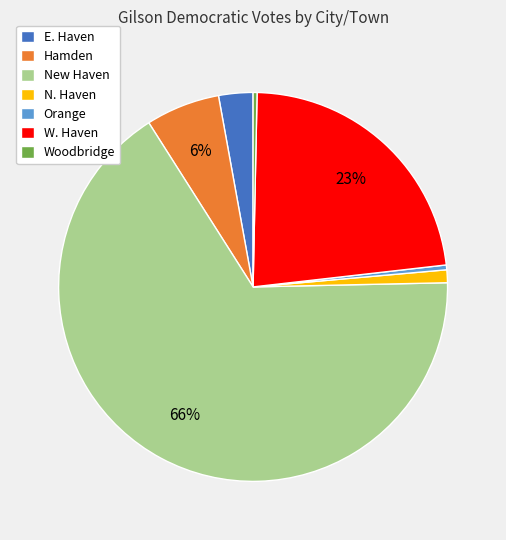

True or false: E. Haven accounts for 17% of the total.

False